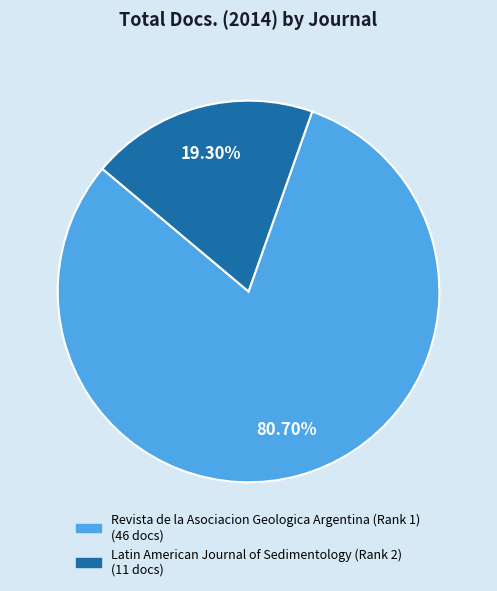

To the nearest percent, what is the average slice percentage?

50%